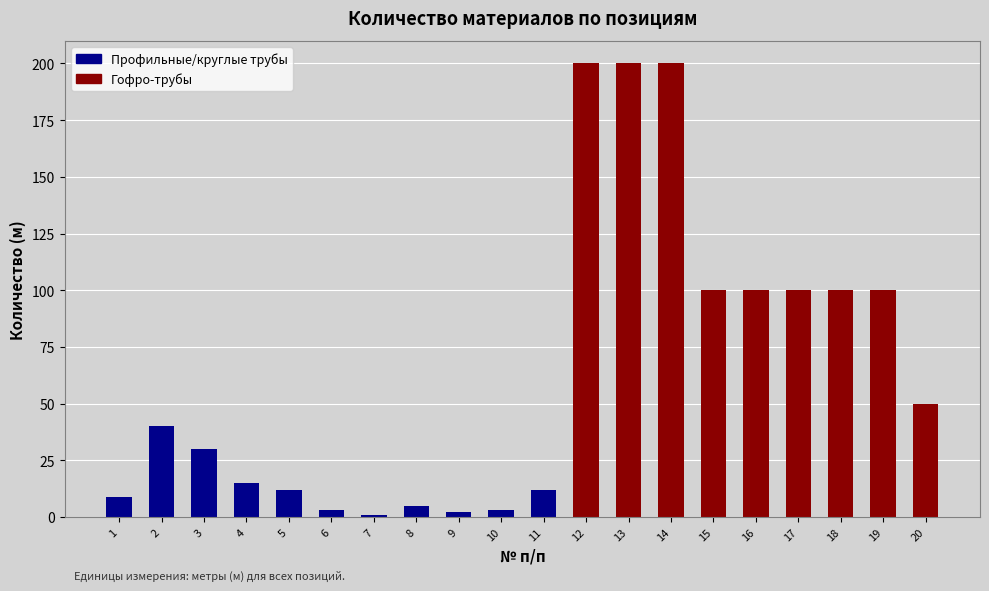

What is the difference between the second highest and minimum values?

199